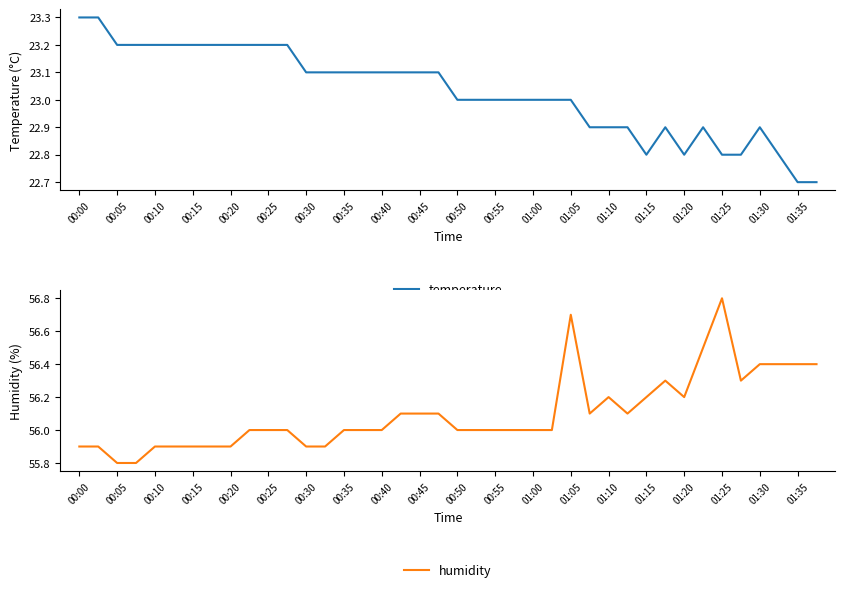

Reading left to right, list all the values displayed in this chart.

temperature: 23.3	23.3	23.2	23.2	23.2	23.2	23.2	23.2	23.2	23.2	23.2	23.2	23.1	23.1	23.1	23.1	23.1	23.1	23.1	23.1	23.0	23.0	23.0	23.0	23.0	23.0	23.0	22.9	22.9	22.9	22.8	22.9	22.8	22.9	22.8	22.8	22.9	22.8	22.7	22.7
humidity: 55.9	55.9	55.8	55.8	55.9	55.9	55.9	55.9	55.9	56.0	56.0	56.0	55.9	55.9	56.0	56.0	56.0	56.1	56.1	56.1	56.0	56.0	56.0	56.0	56.0	56.0	56.7	56.1	56.2	56.1	56.2	56.3	56.2	56.5	56.8	56.3	56.4	56.4	56.4	56.4